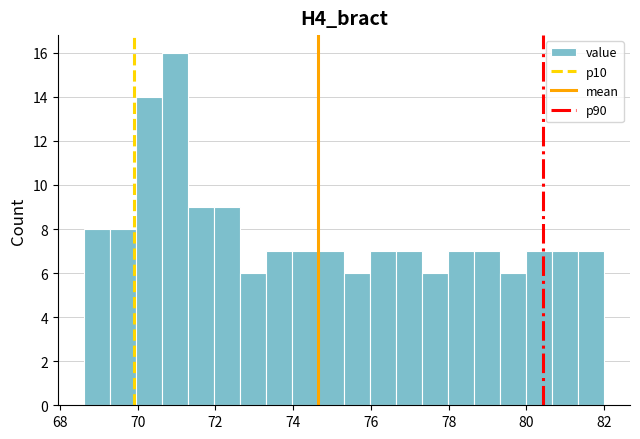

Around what value on the x-axis is the tallest bar? Give the approximate position of its centre, as read against the axis.

71.0